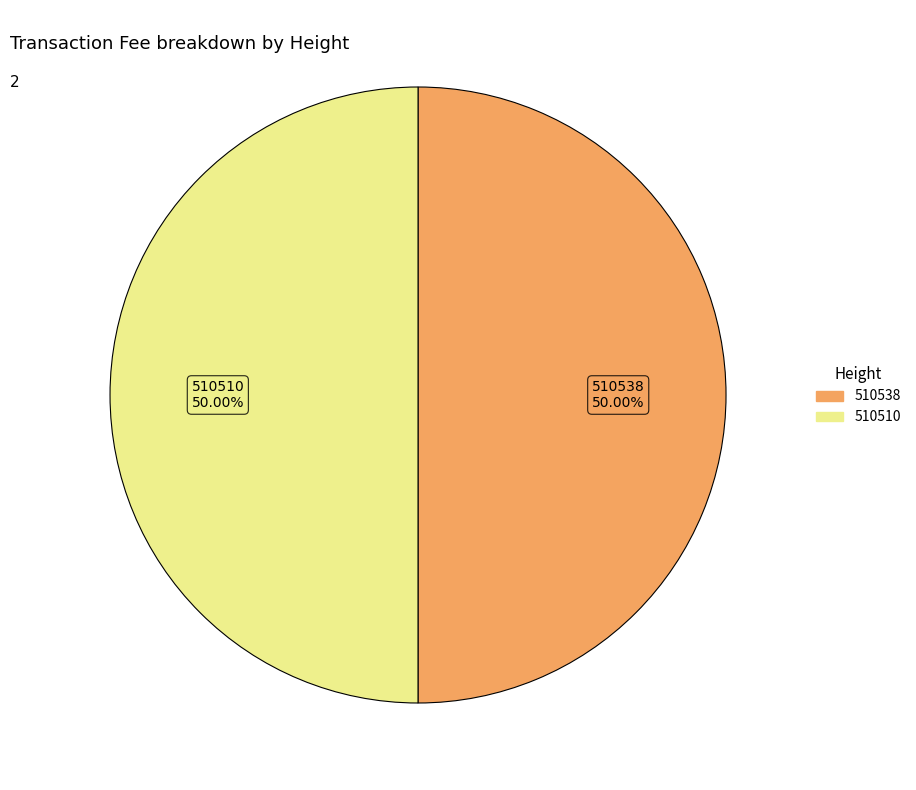

What portion of the pie excludes 510538?

50.0%